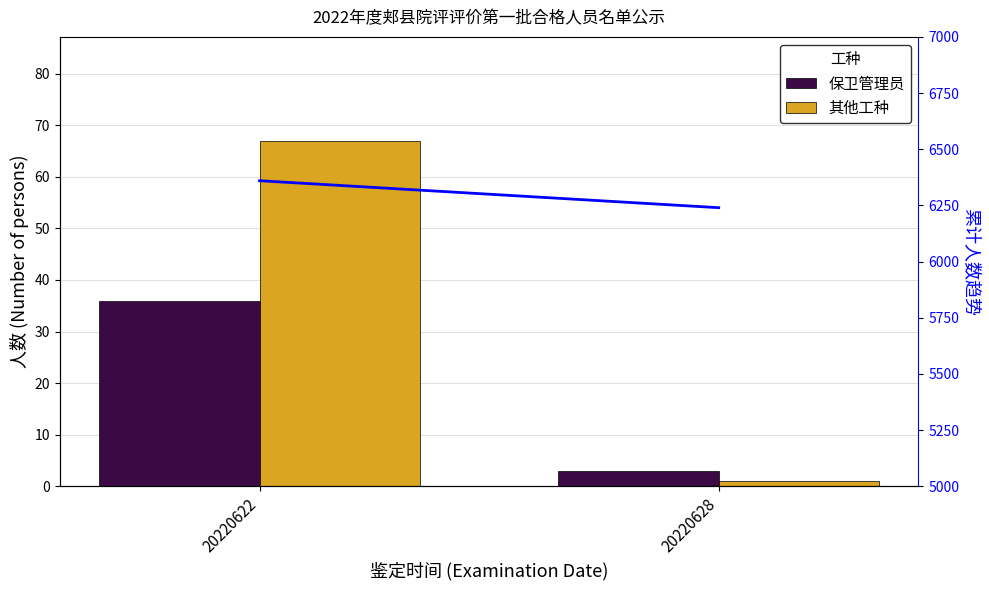

At 20220622, list the series in order from smallest to largest.

保卫管理员, 其他工种, 趋势线